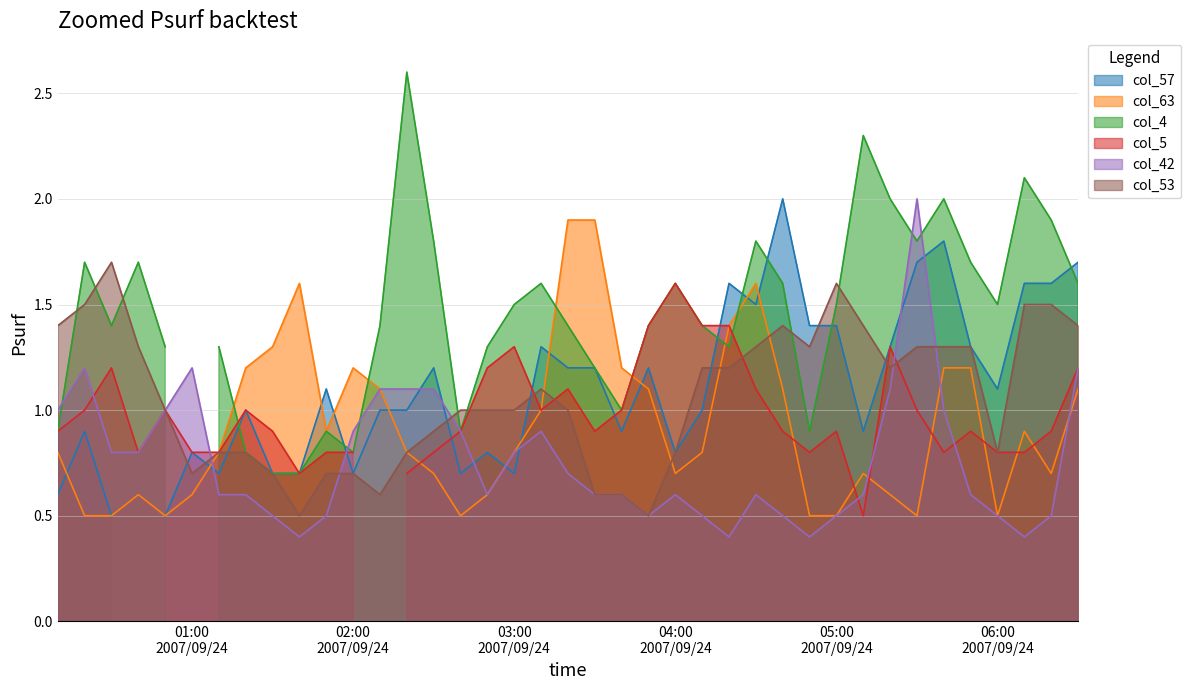

What is the smallest value displayed?

0.4